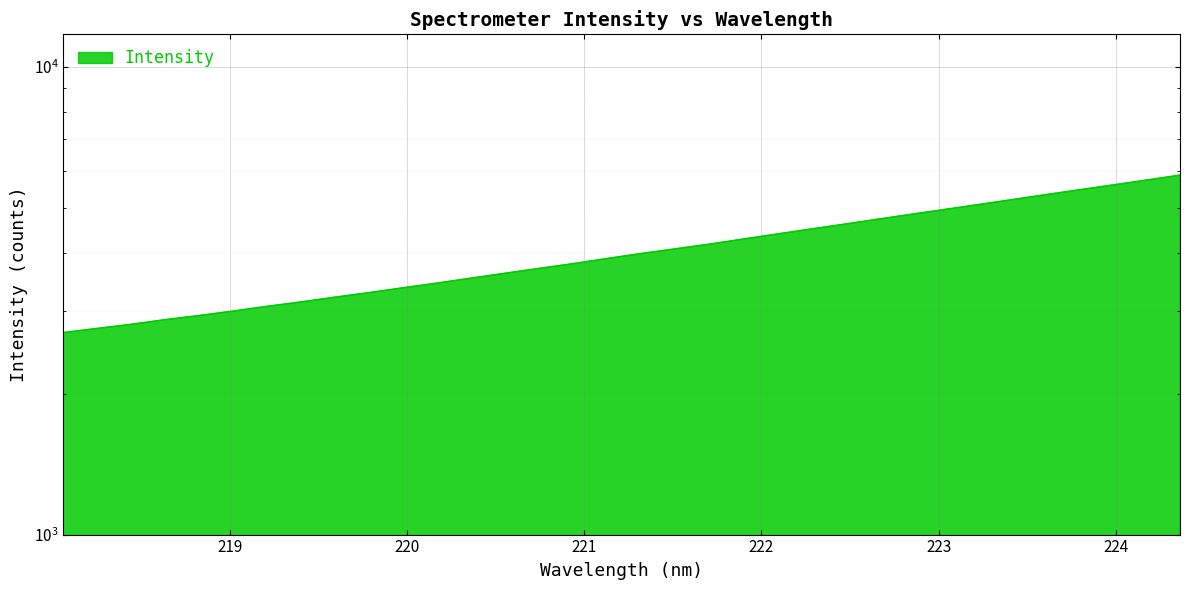

What is the value of the 7th point from the left?

3074.6